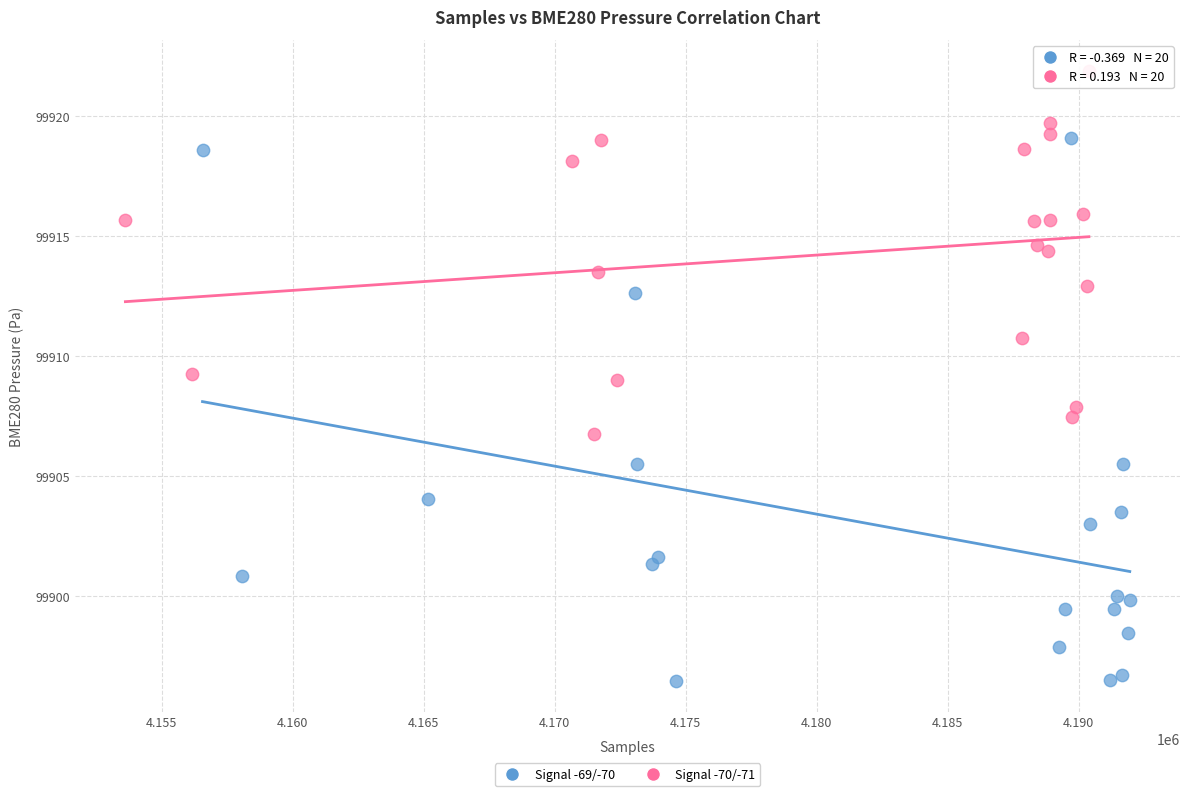

Which series contains the highest Y value?

Signal -70/-71